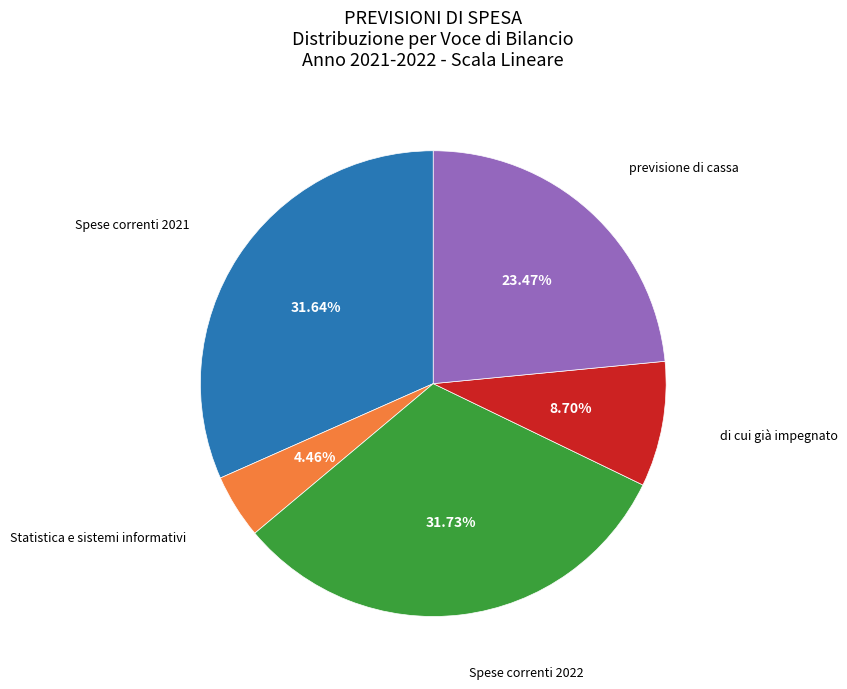

What percentage is the Spese correnti 2022 slice, to the nearest percent?

32%